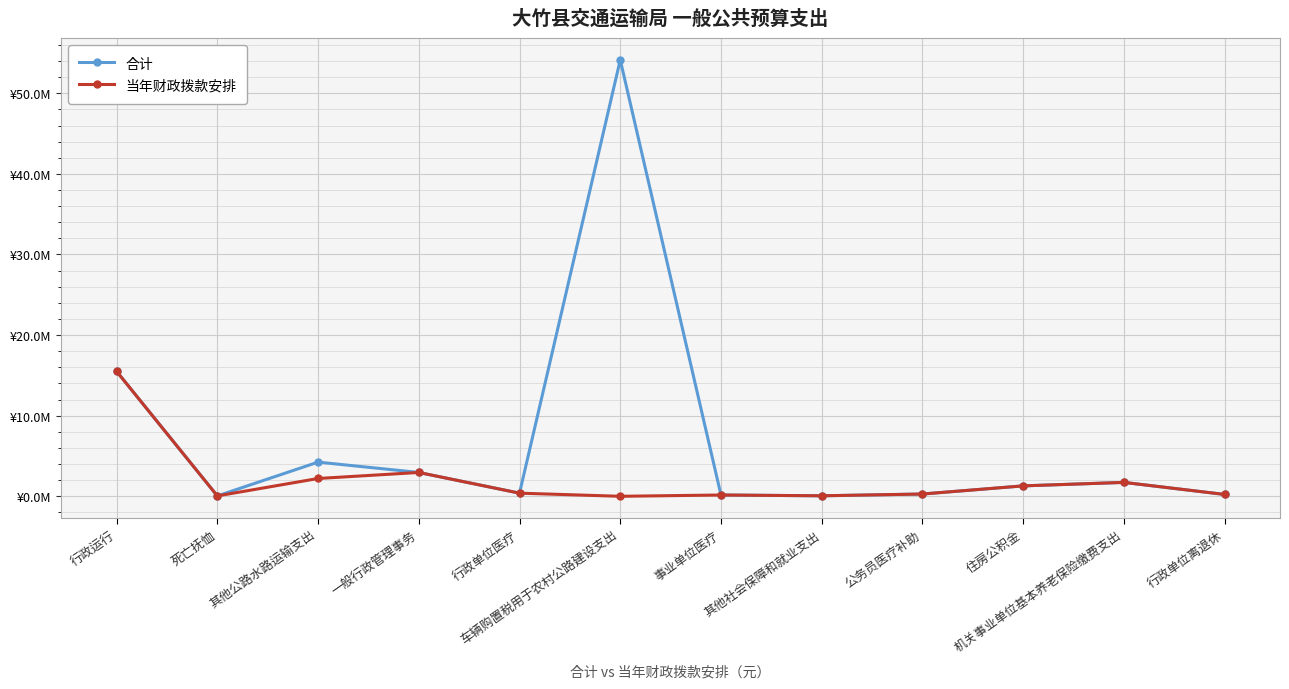

True or false: 当年财政拨款安排 and 合计 cross at least once.

False